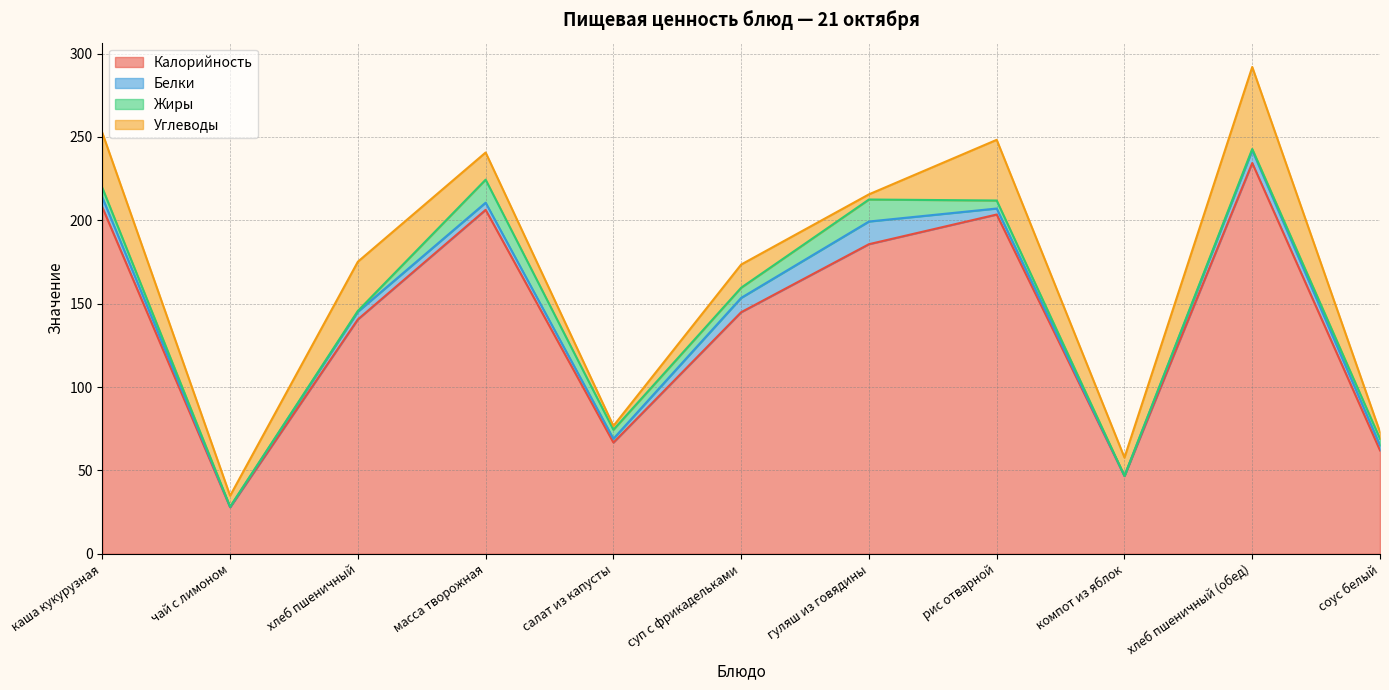

What is the average value of the Белки series?

4.9